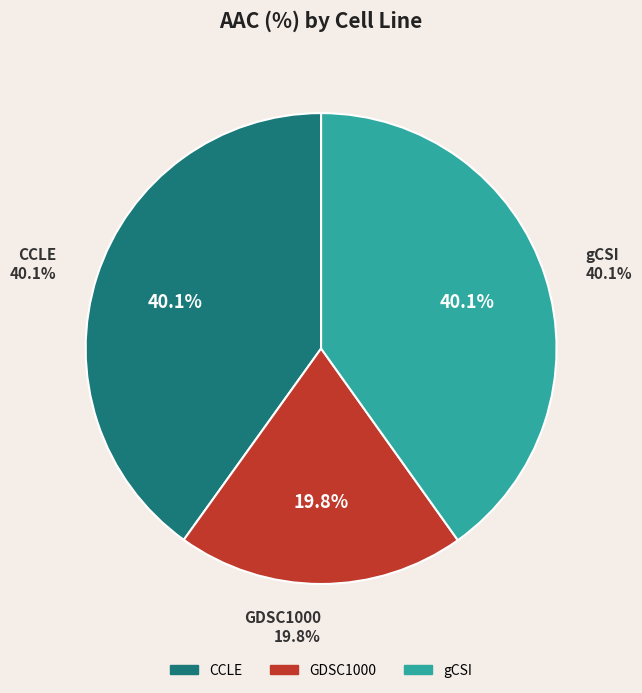

To the nearest percent, what is the difference between the largest and smallest slice percentages?

20%